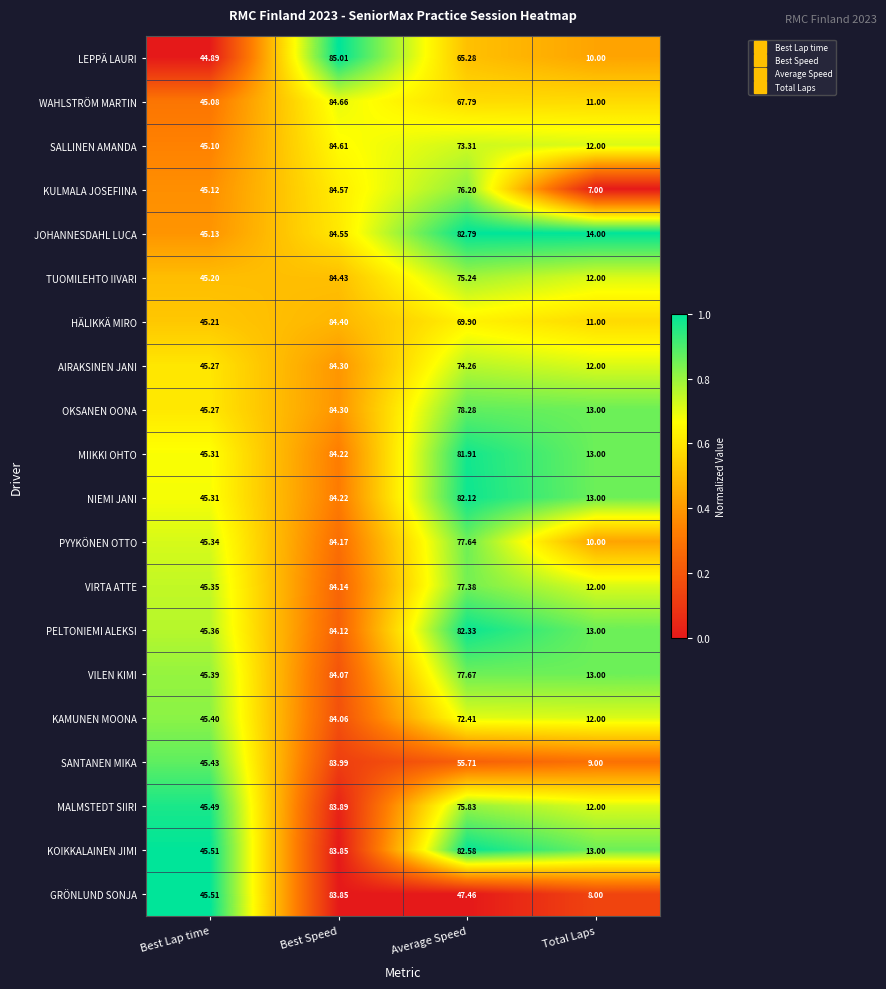

Where does the KAMUNEN MOONA series first go above 72?

Best Speed